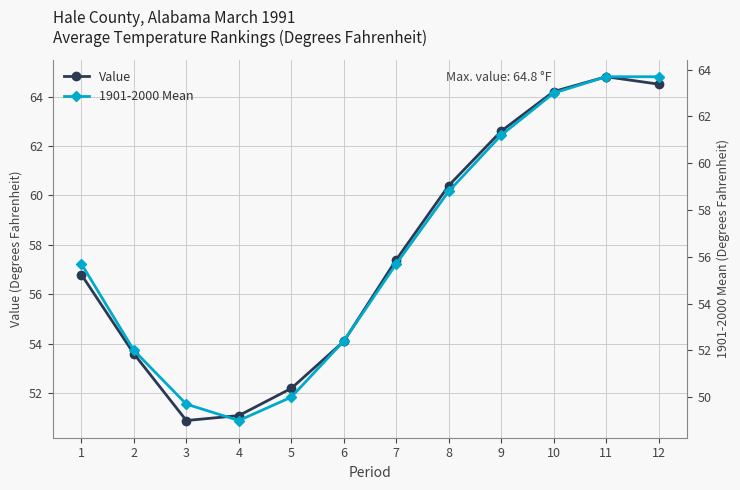

What is the minimum value for Value?

50.9